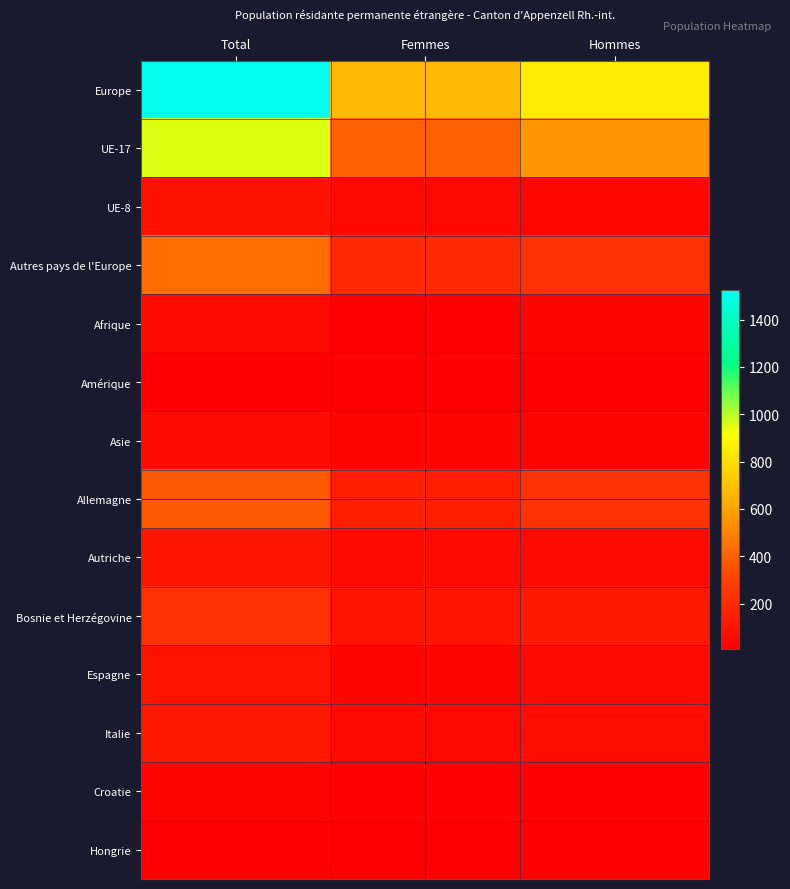

At which category is the sum across all series the highest?

Total